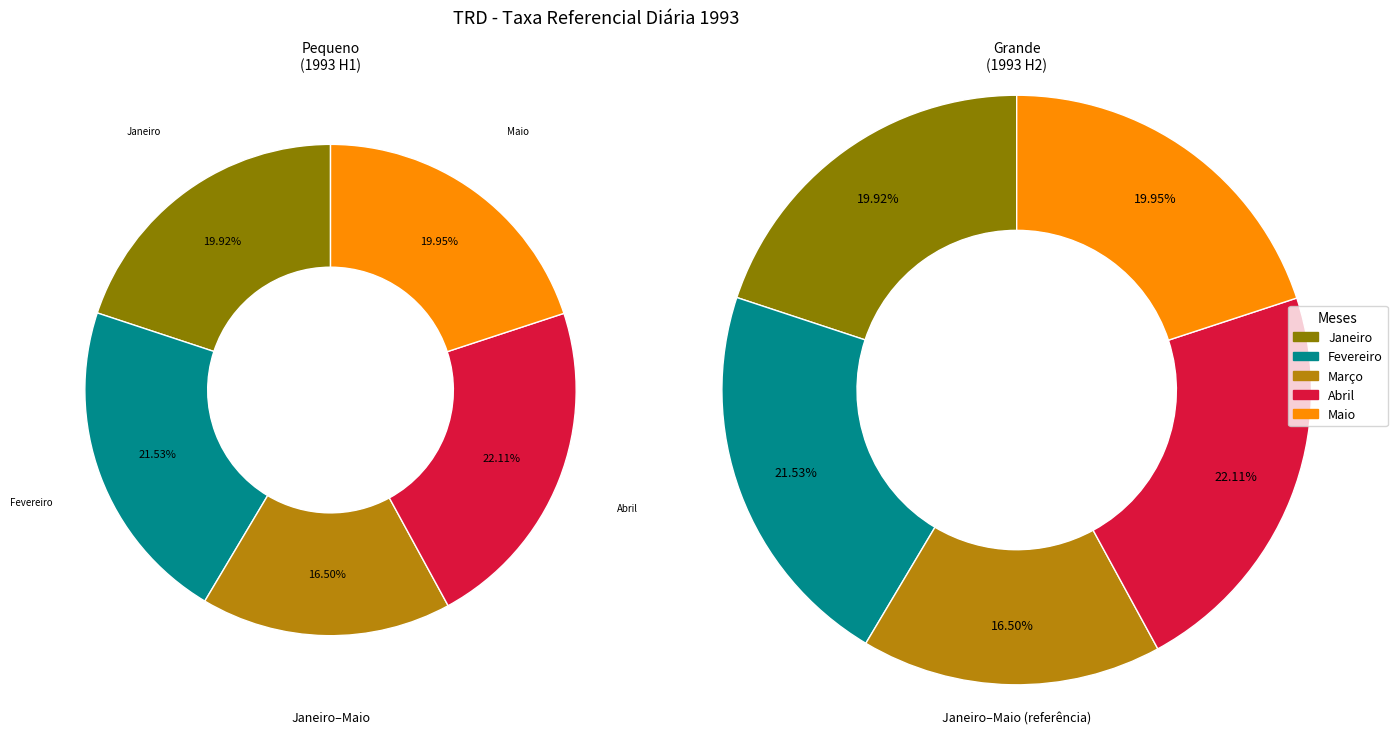

Which slice is the smallest?

Março